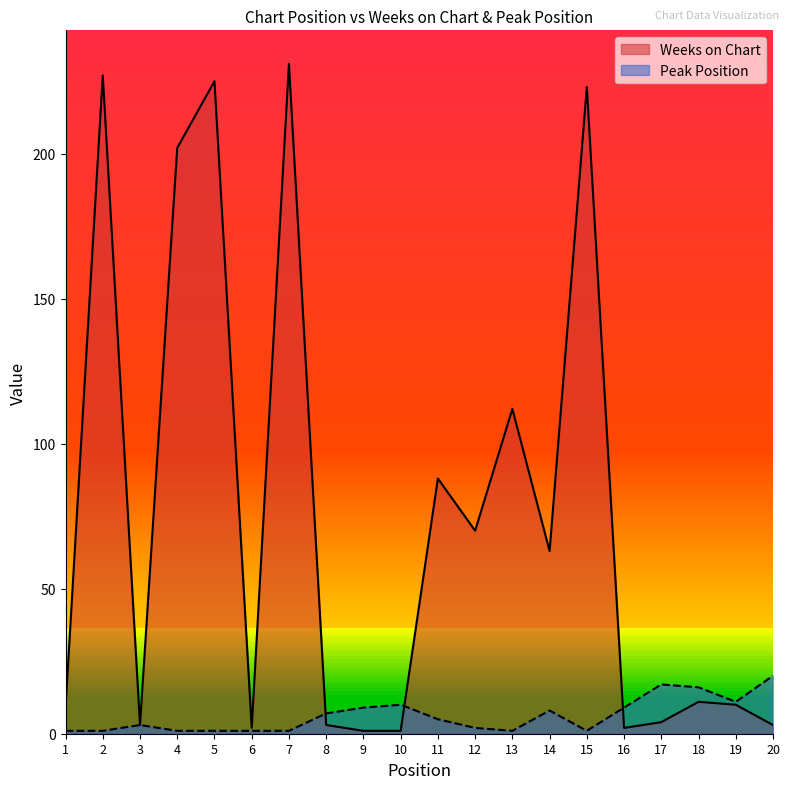

Does the chart display data point markers on the line(s)?

No